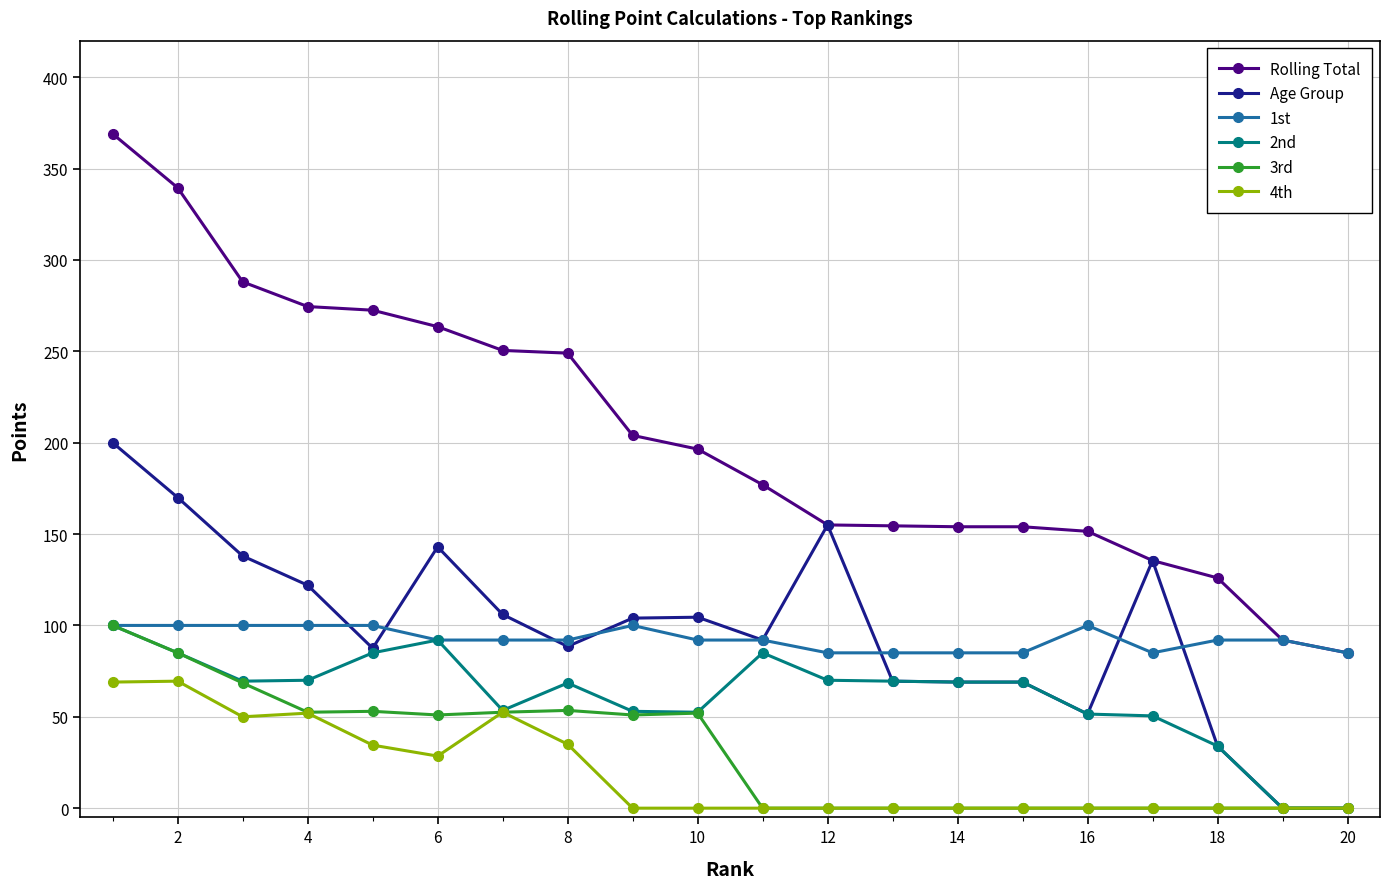

What is the maximum value for Age Group?

200.0